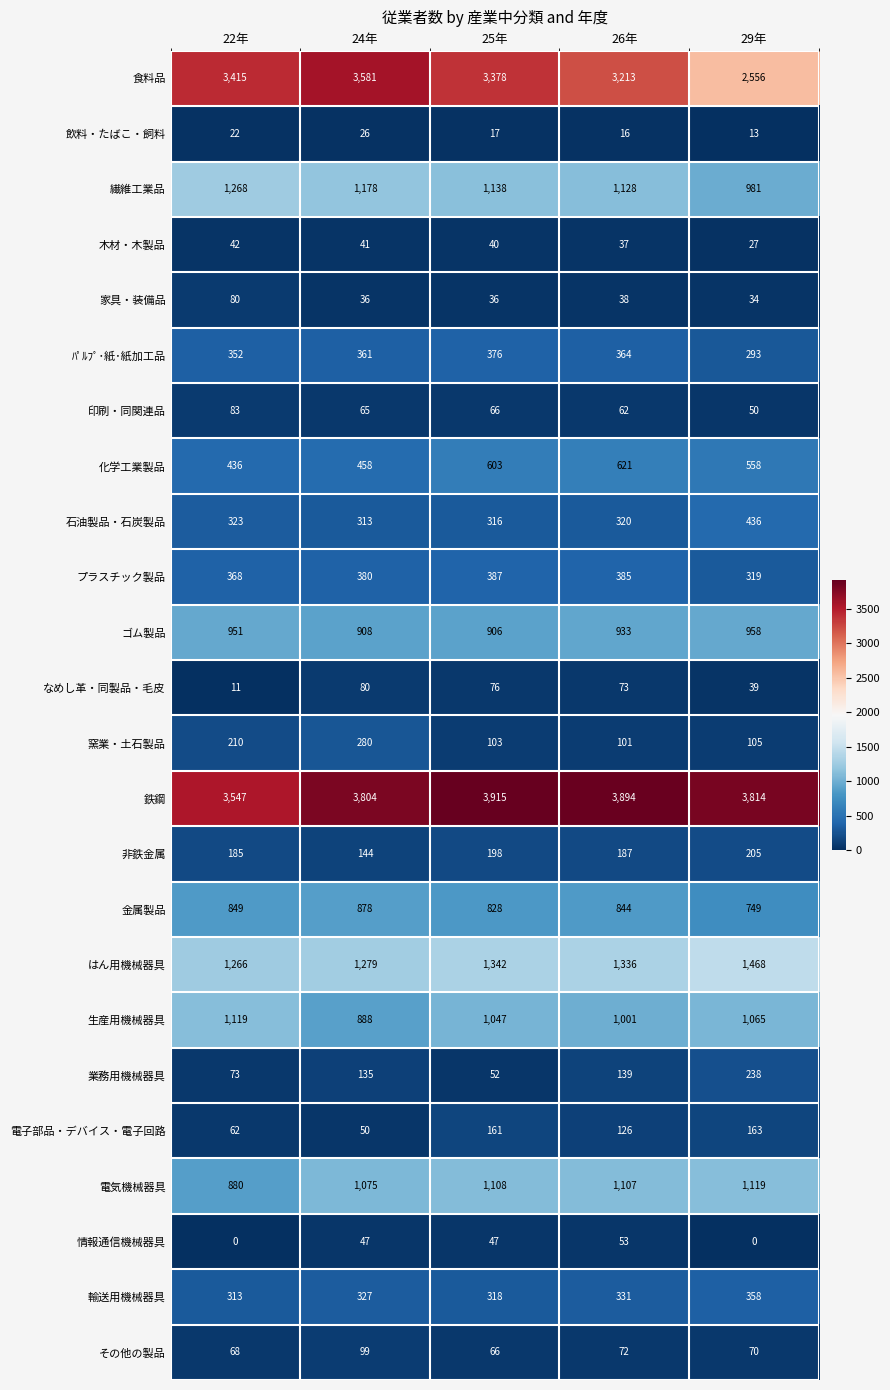

Which category has the highest value across all series?

25年